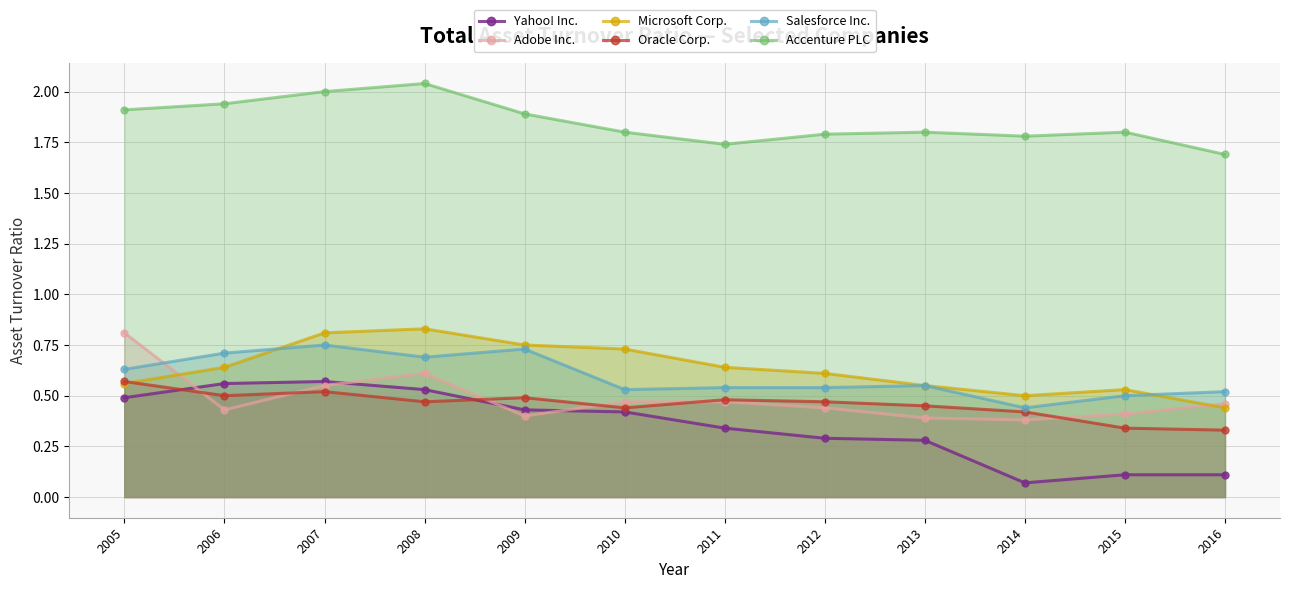

What is the sum of the Adobe Inc. values at 2013 and 2014?

0.8